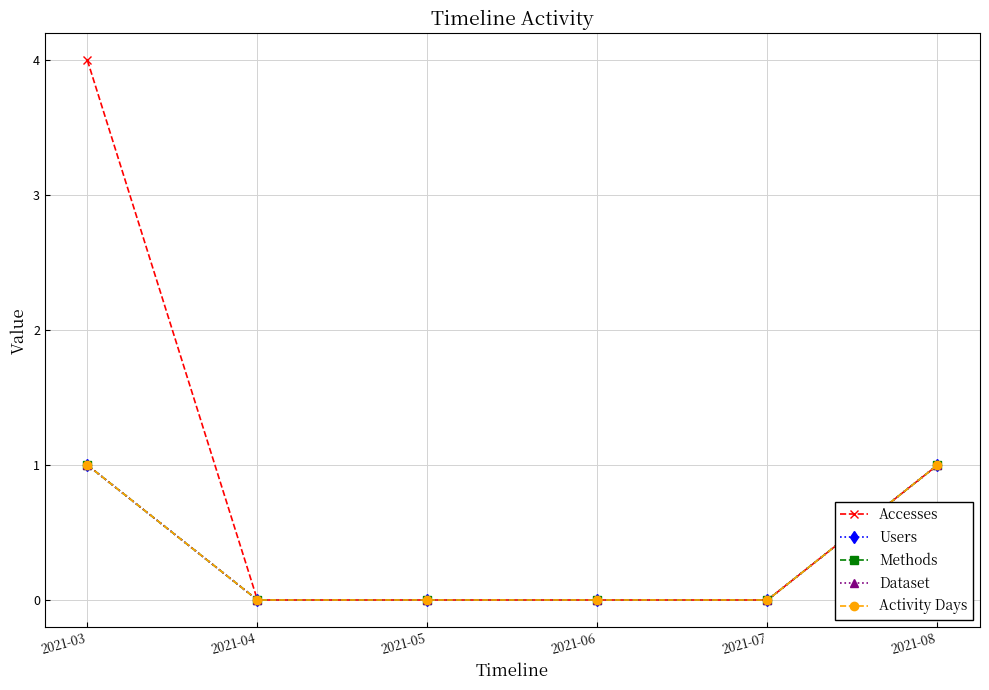

How many lines are shown in the chart?

5